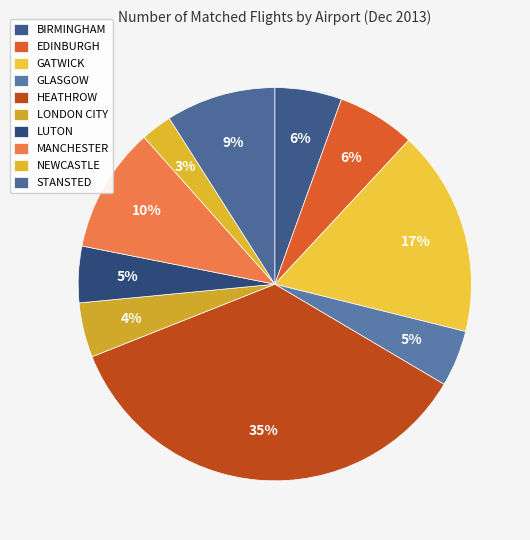

Does LONDON CITY represent more than half of the total?

No